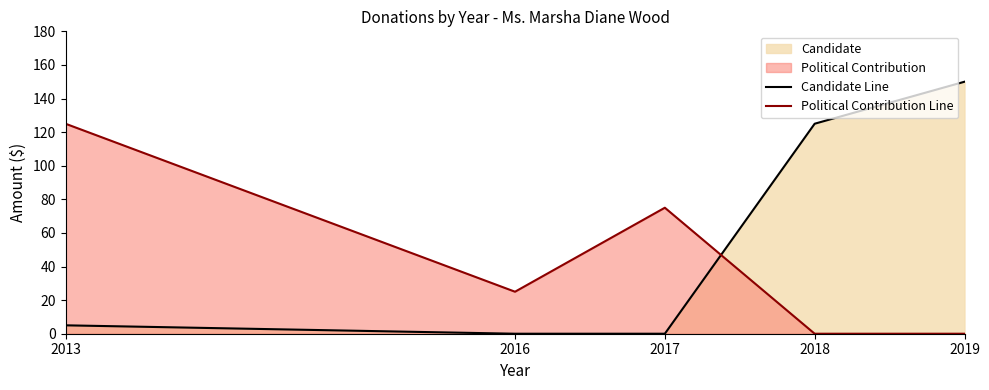

What is the difference between the maximum and minimum values in the Candidate Line series?

150